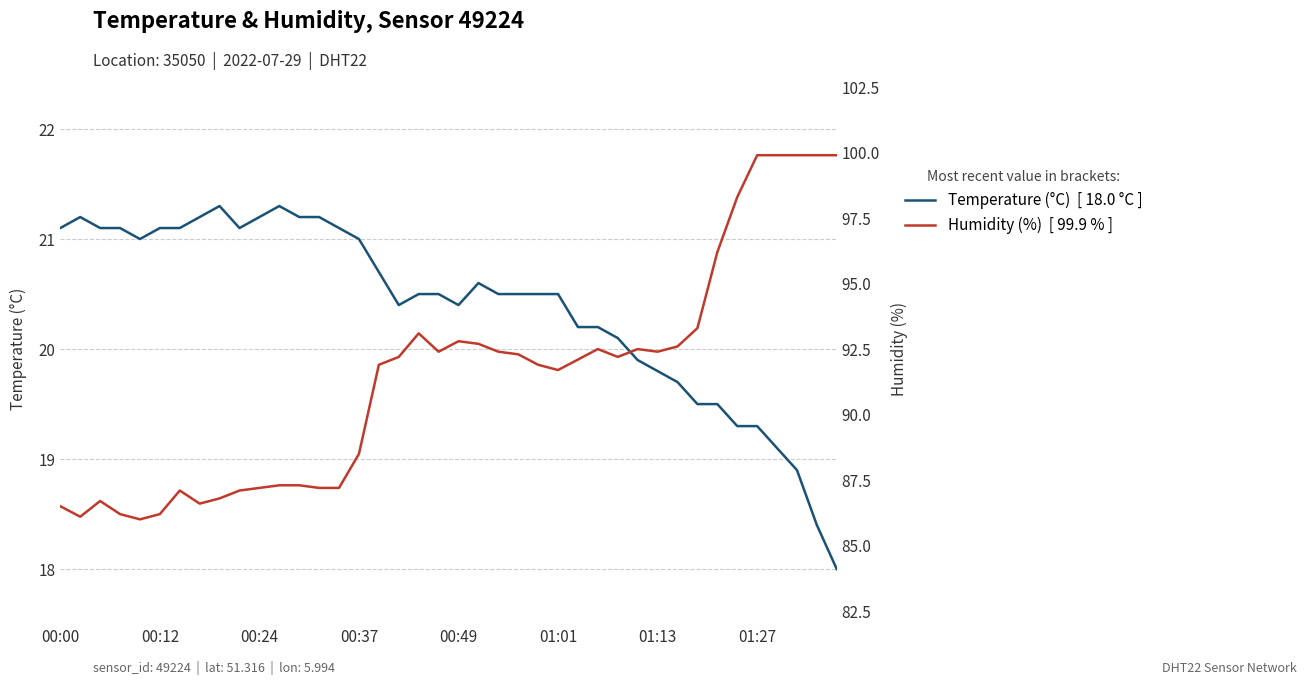

Where does the Temperature (°C)  [ 18.0 °C ] series first go above 20?

00:00